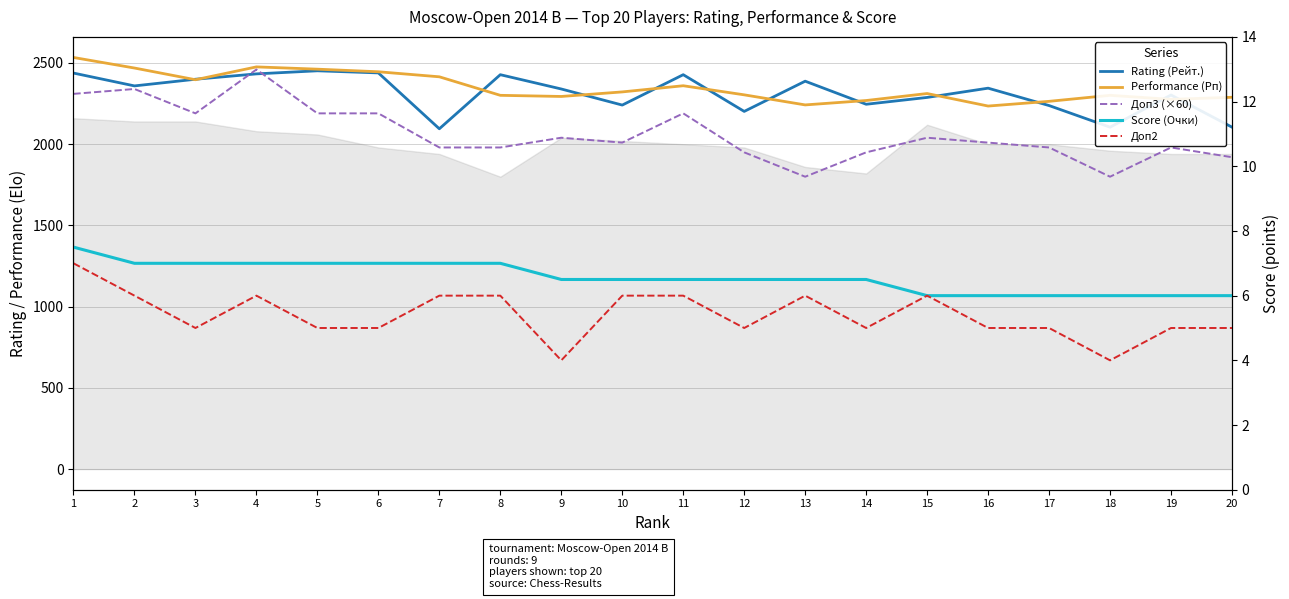

Count the number of data series in this chart.

5